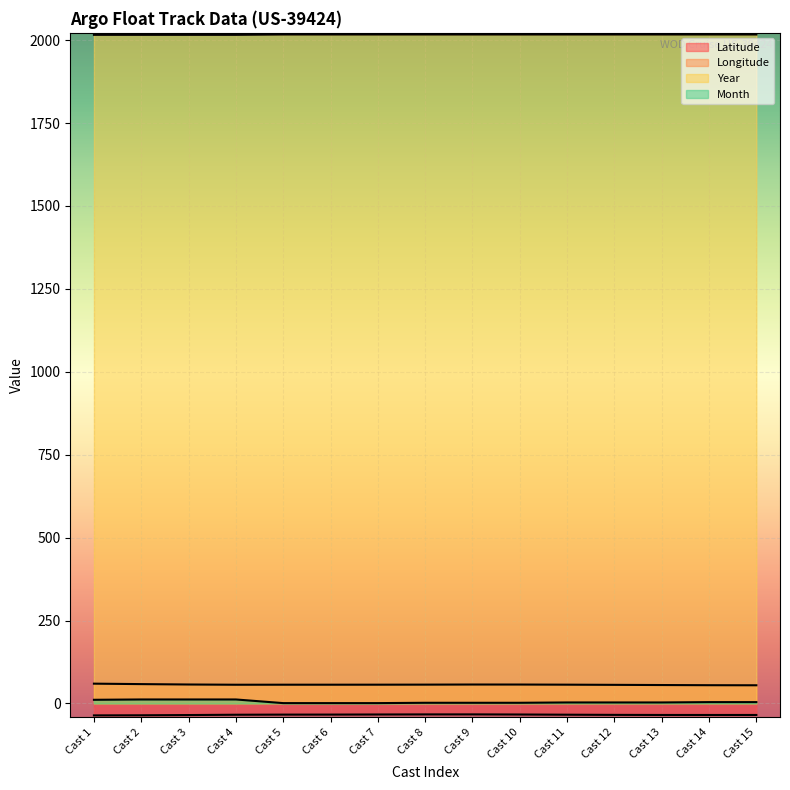

What value does the Month series have at Cast 2?

12.0